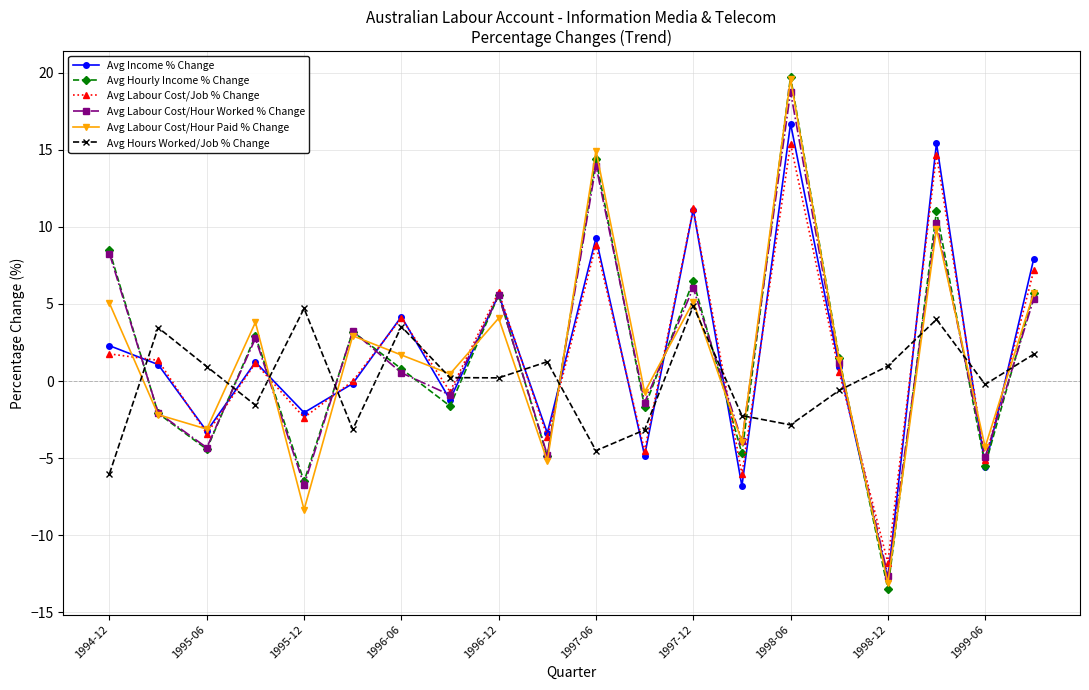

True or false: Avg Hours Worked/Job % Change and Avg Hourly Income % Change cross at least once.

True